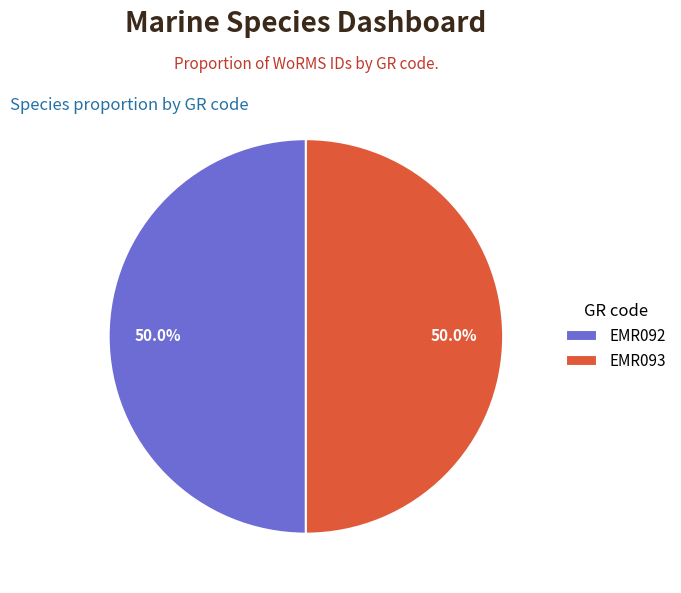

How many slices are in this pie chart?

2